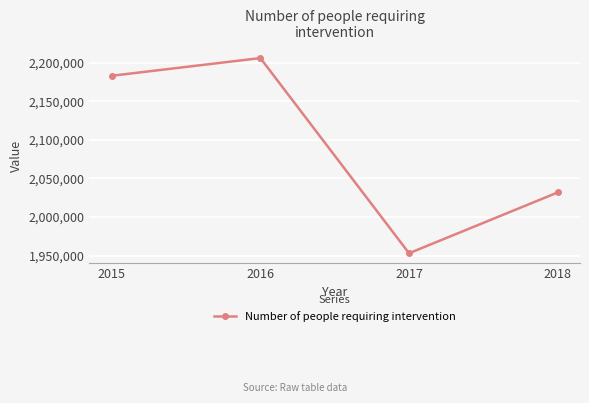

What is the average value?

2093471